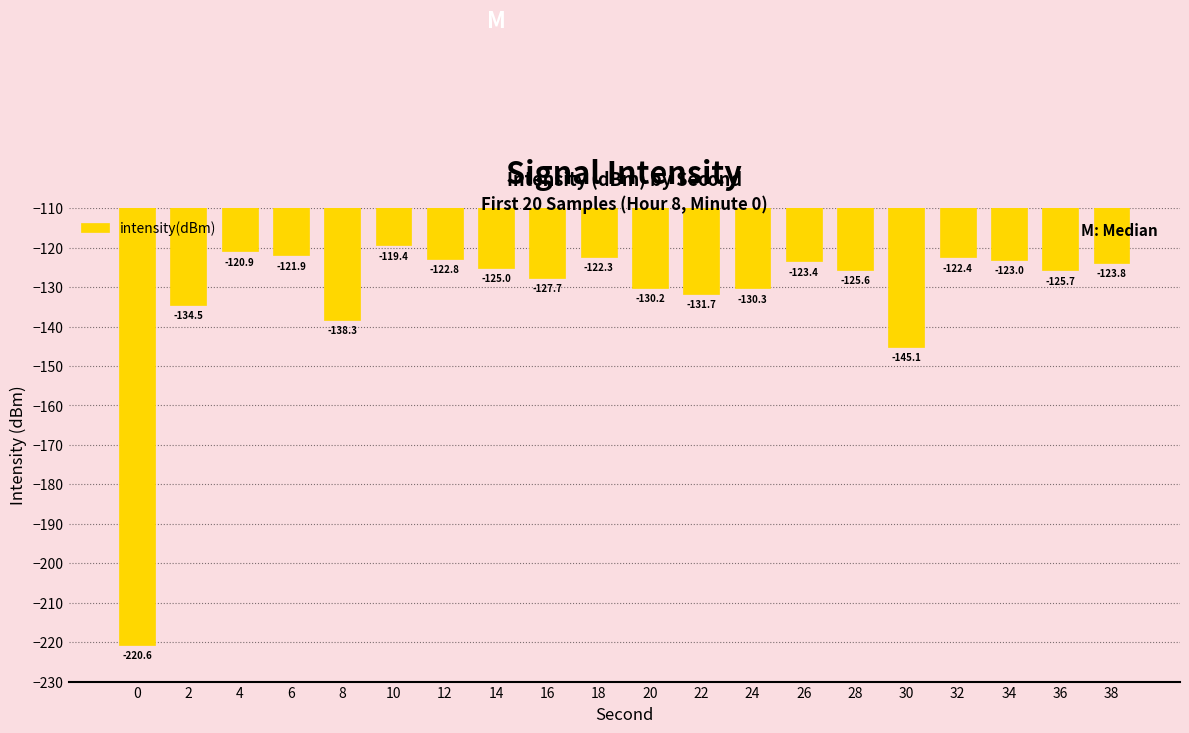

The chart shows a value of -51.8 at 6. True or false?

False